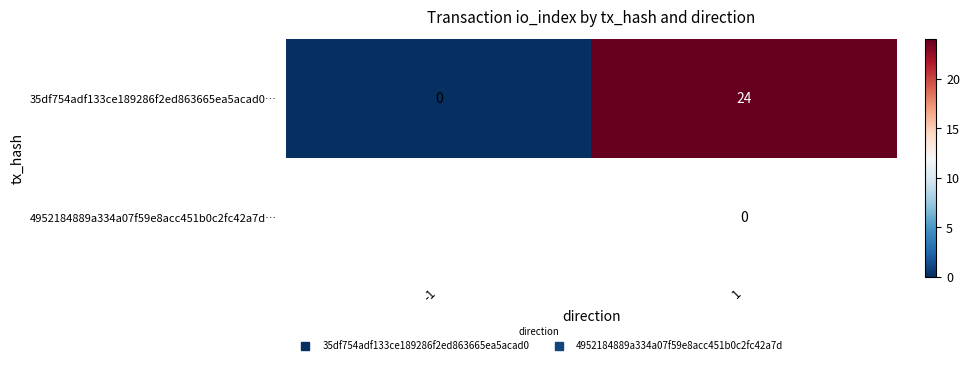

How many 35df754adf133ce189286f2ed863665ea5acad0… values are between 0 and 24?

2